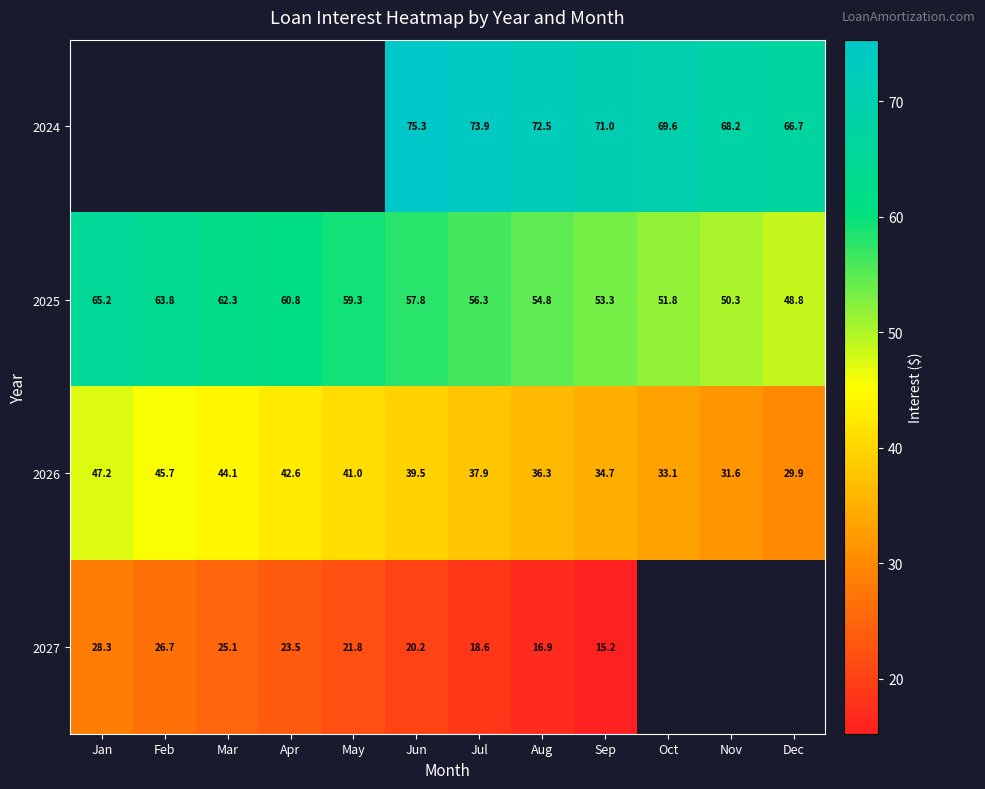

Rank the categories by 2025 value from lowest to highest.

Dec, Nov, Oct, Sep, Aug, Jul, Jun, May, Apr, Mar, Feb, Jan